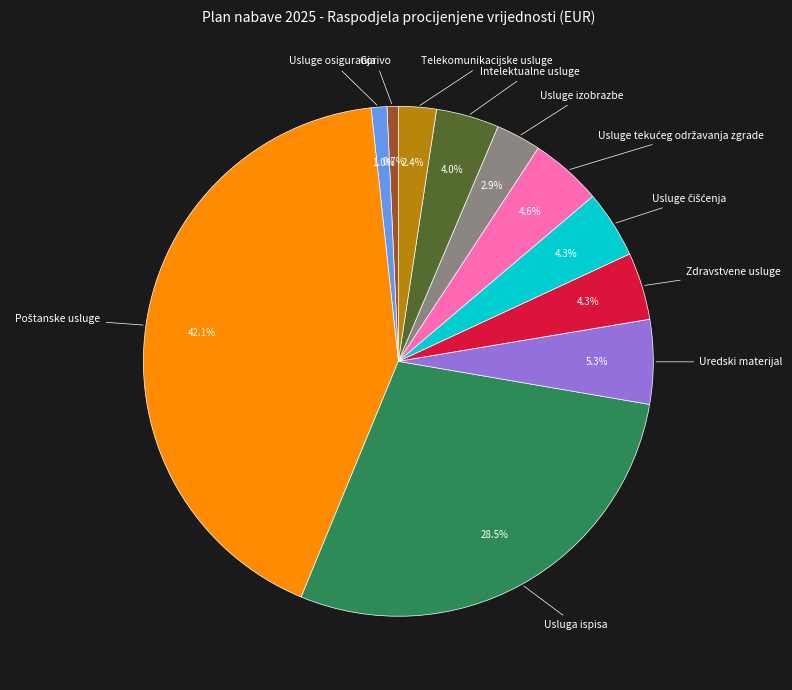

Does any single category account for the majority?

No